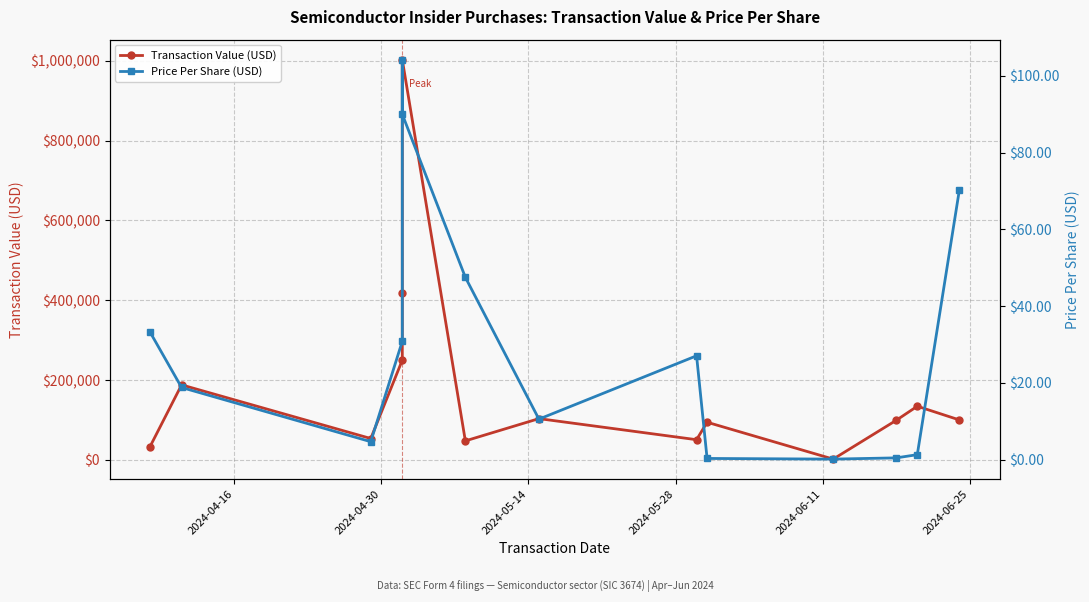

What is the highest value of the Transaction Value (USD) series?

1002780.0